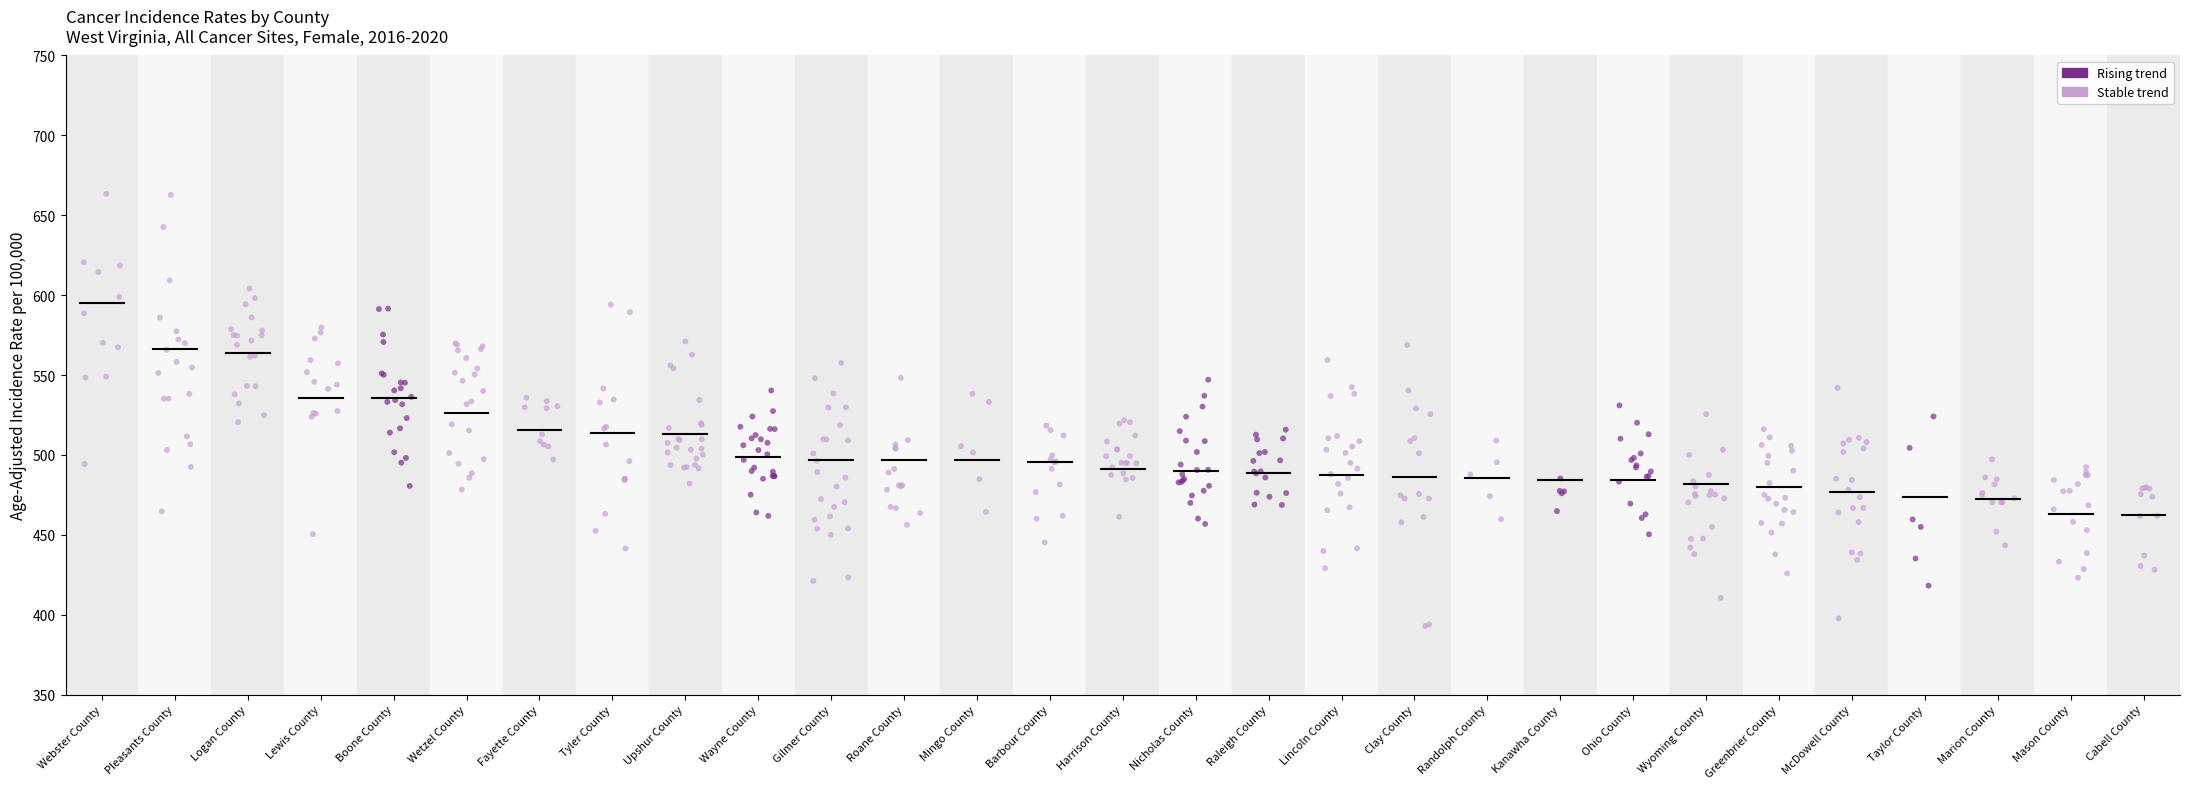

What is the range of X values (max minus min)?

28.4